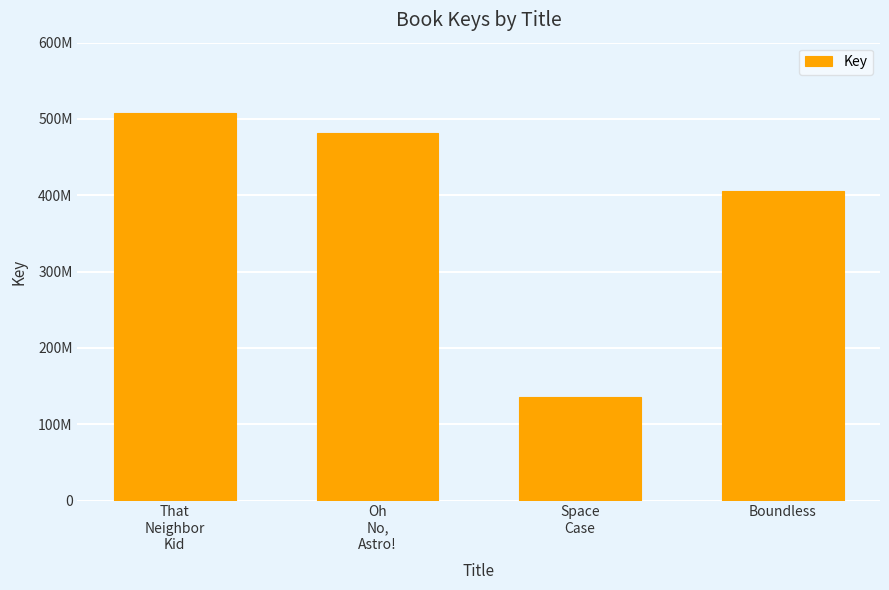

What is the average value?

382996328